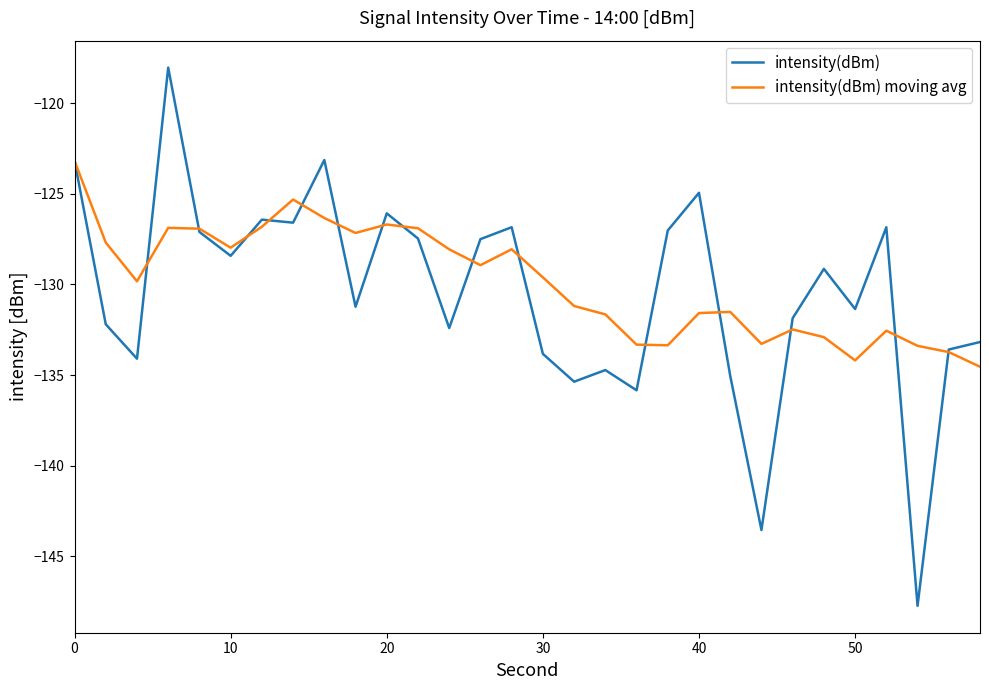

What is the minimum value shown in the chart?

-147.7